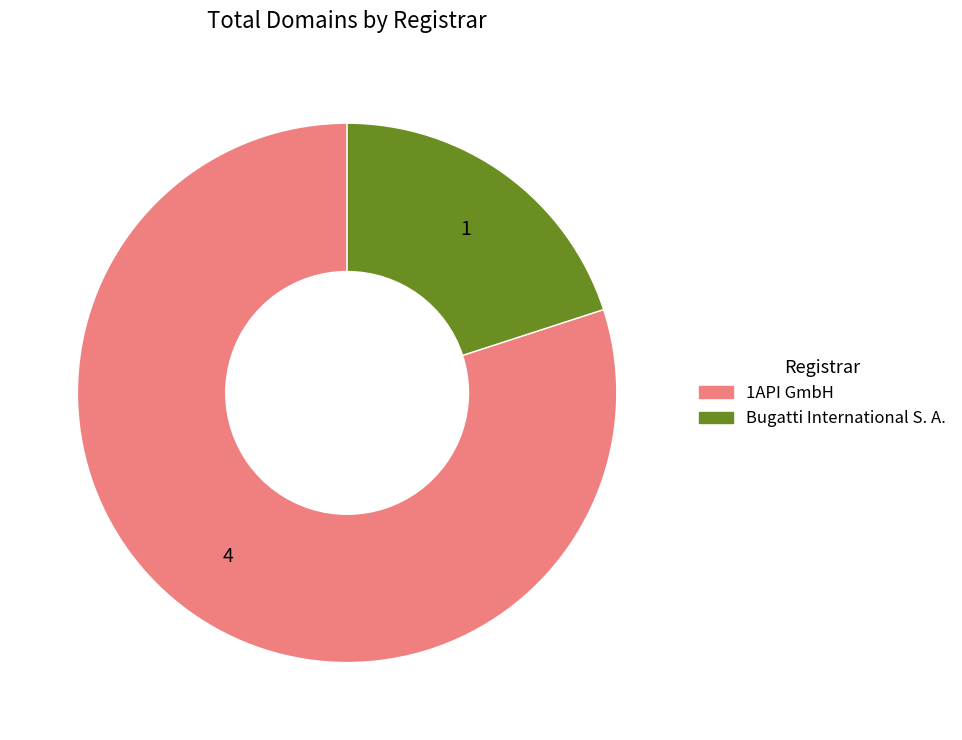

Which slice is the largest?

1API GmbH